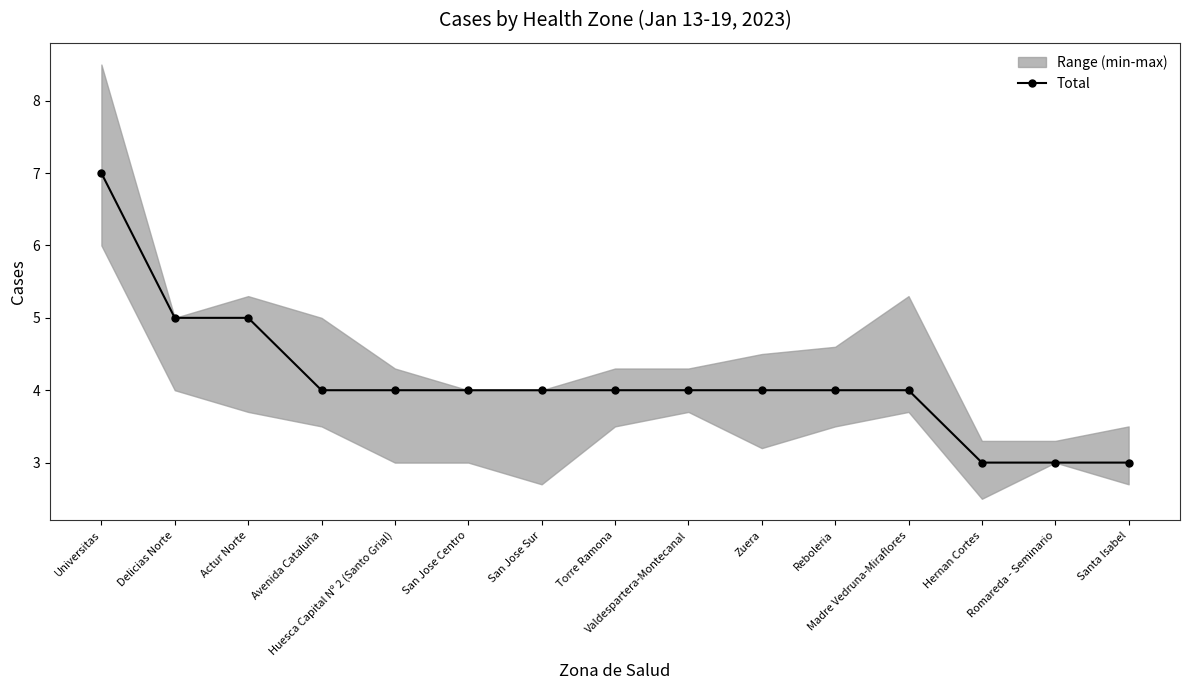

Between Actur Norte and Hernan Cortes, which is larger?

Actur Norte